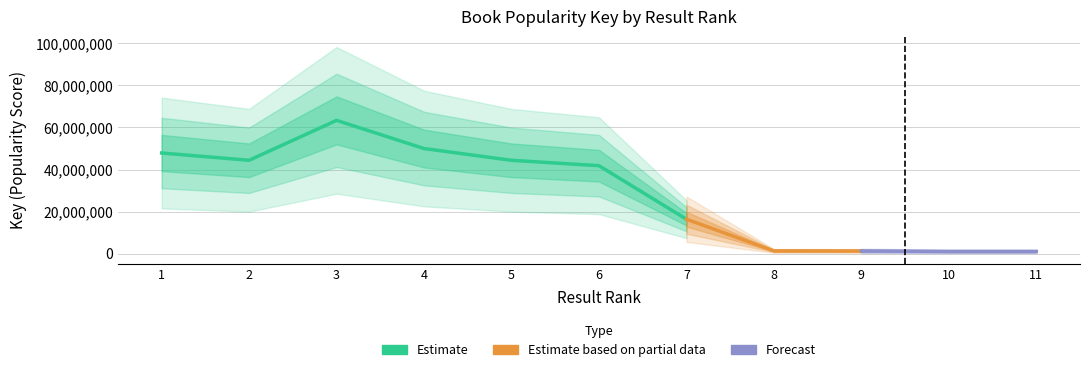

At which label is the value closest to 32221005?

6